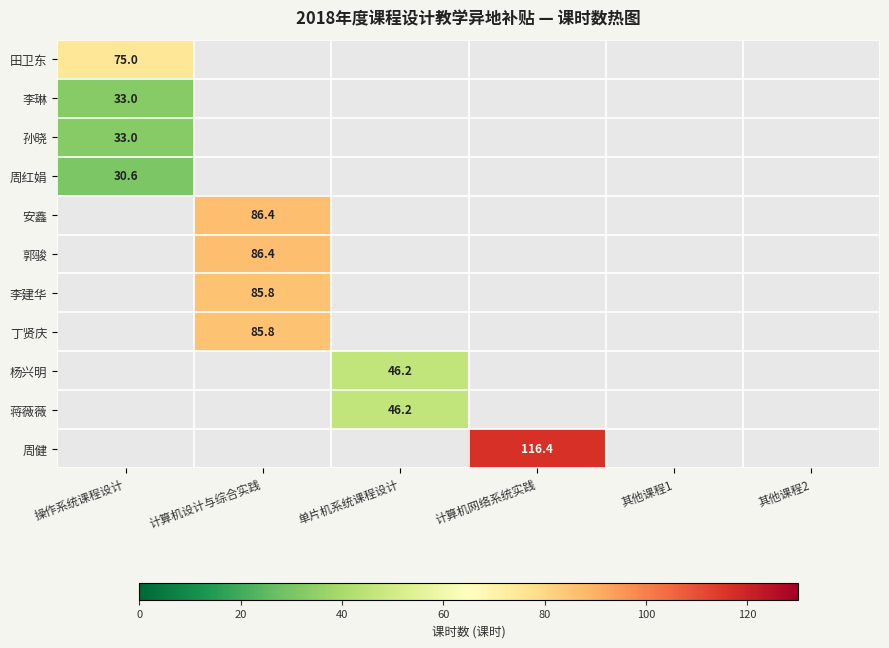

At which category does the chart reach its minimum across all series?

操作系统课程设计